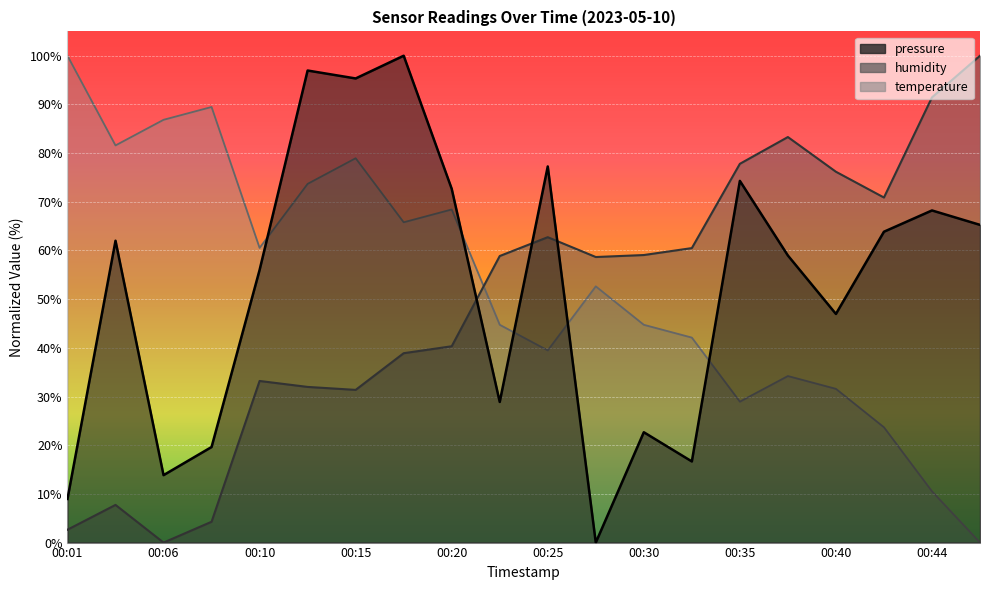

Where is pressure nearest to the value 50?

00:40